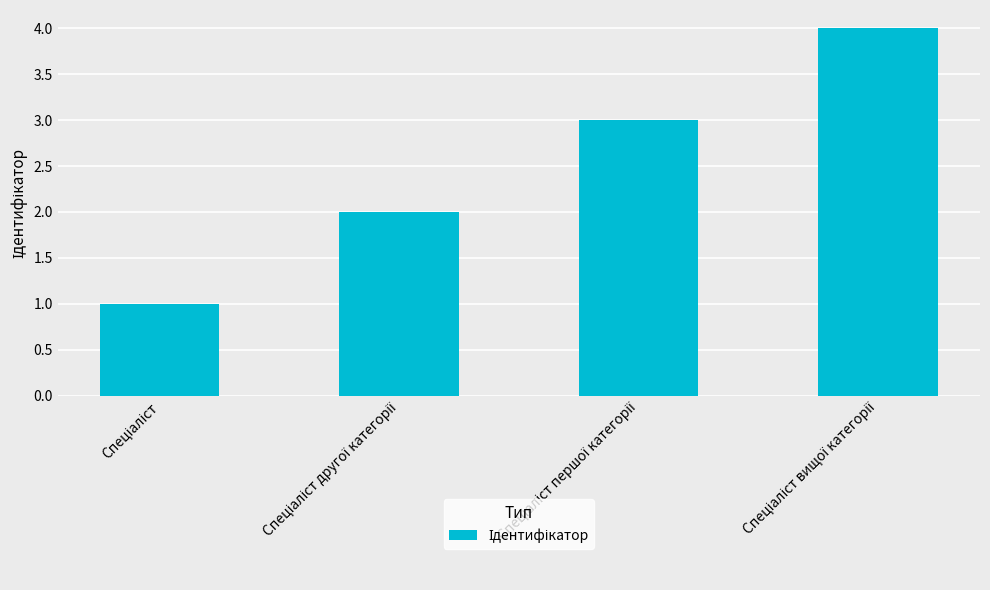

What is the sum of all values?

10